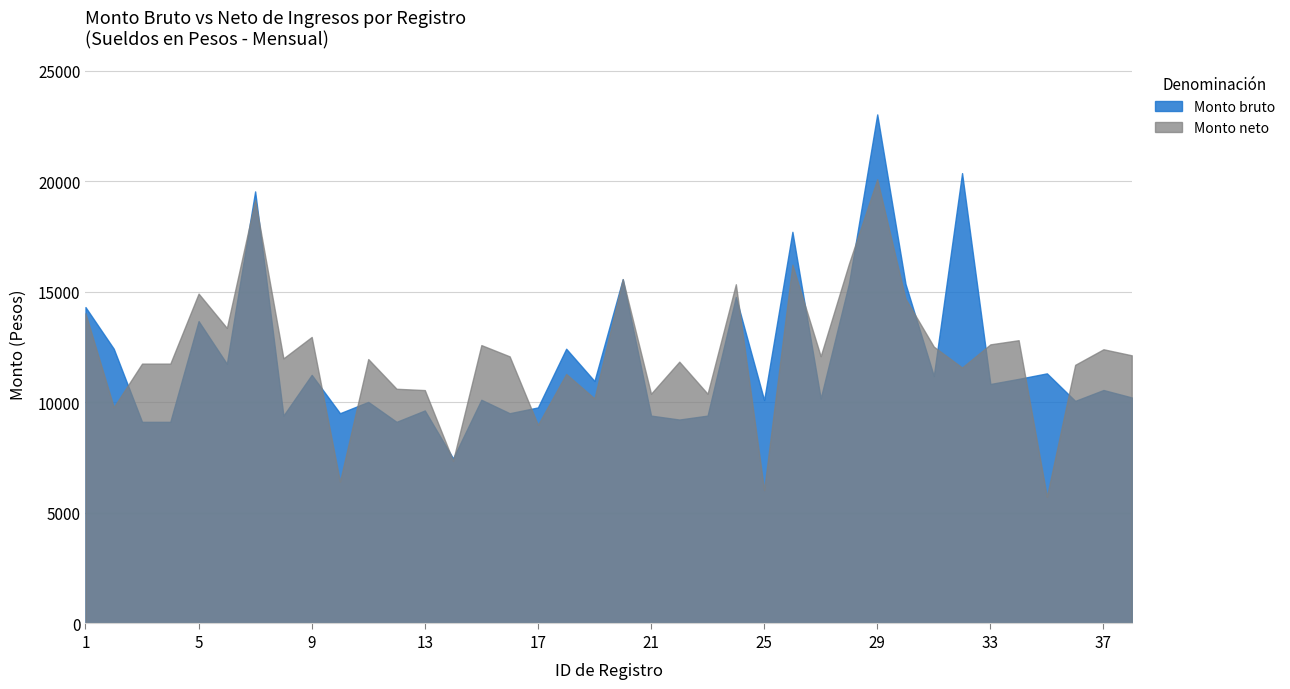

True or false: Monto bruto has a value of 9774 at 17.

True